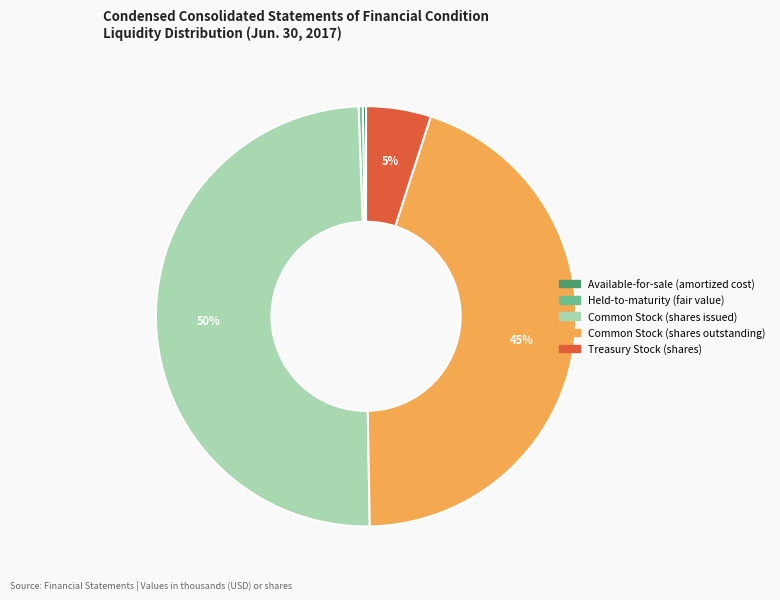

What is the largest slice in the pie chart?

Common Stock (shares issued)